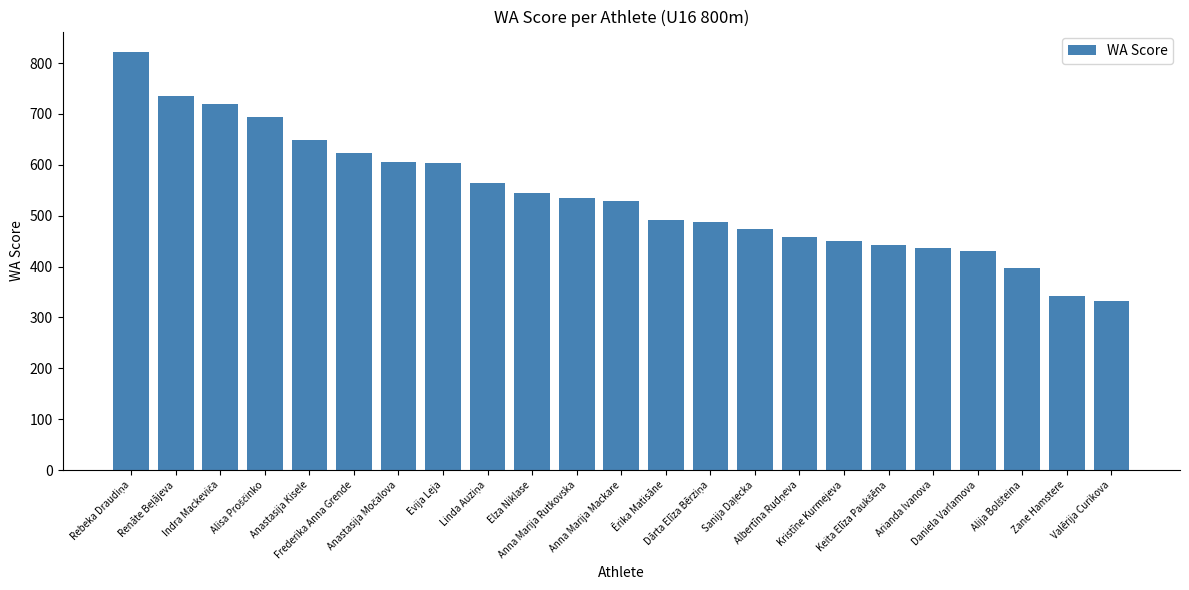

What is the value of the 23rd bar from the left?

333